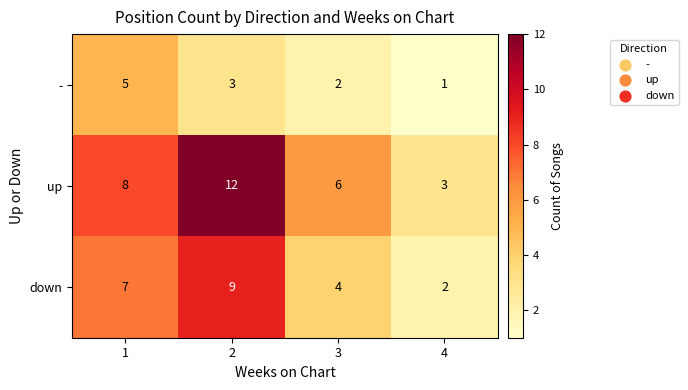

Rank the series by their maximum value, from lowest to highest.

-, down, up